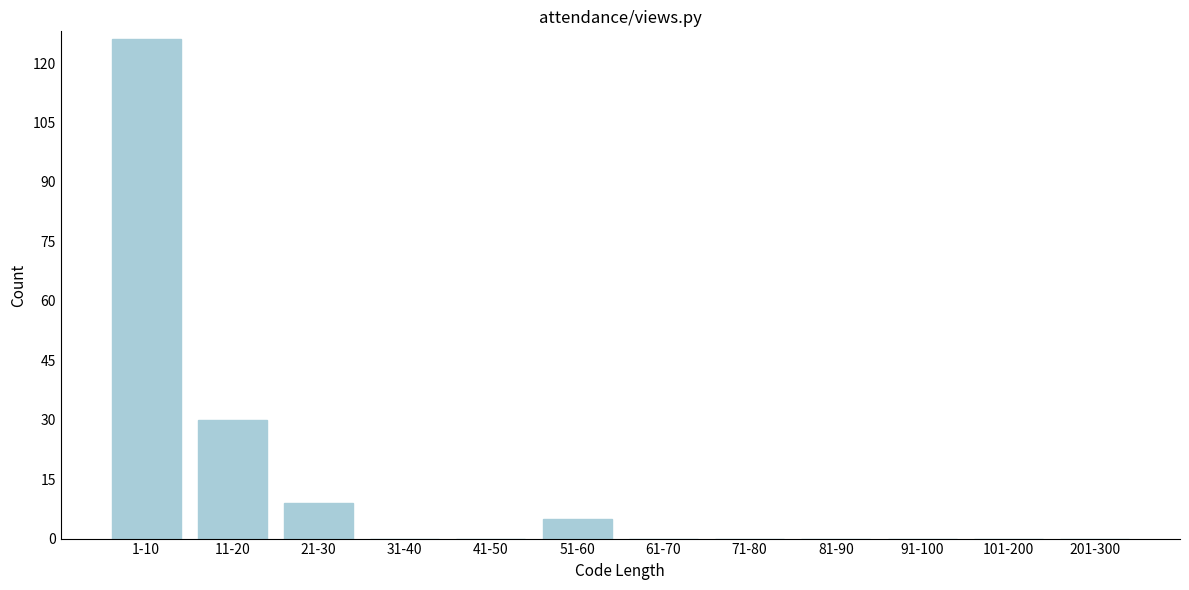

Reading right to left, what are all the values shown in this chart?

201-300=0	101-200=0	91-100=0	81-90=0	71-80=0	61-70=0	51-60=5	41-50=0	31-40=0	21-30=9	11-20=30	1-10=126